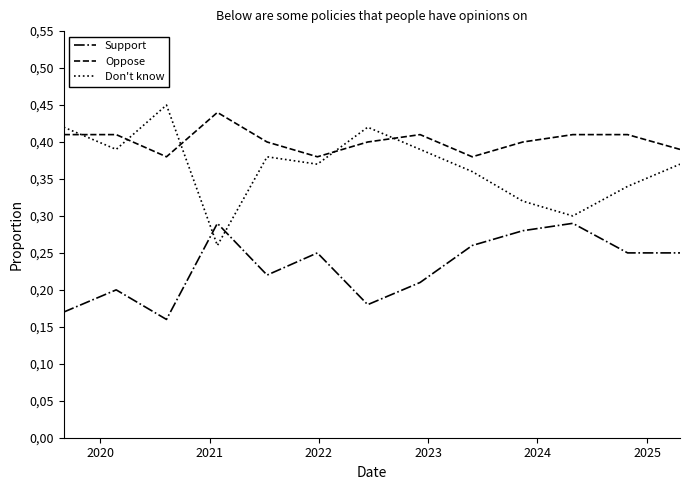

True or false: Support and Oppose cross at least once.

False